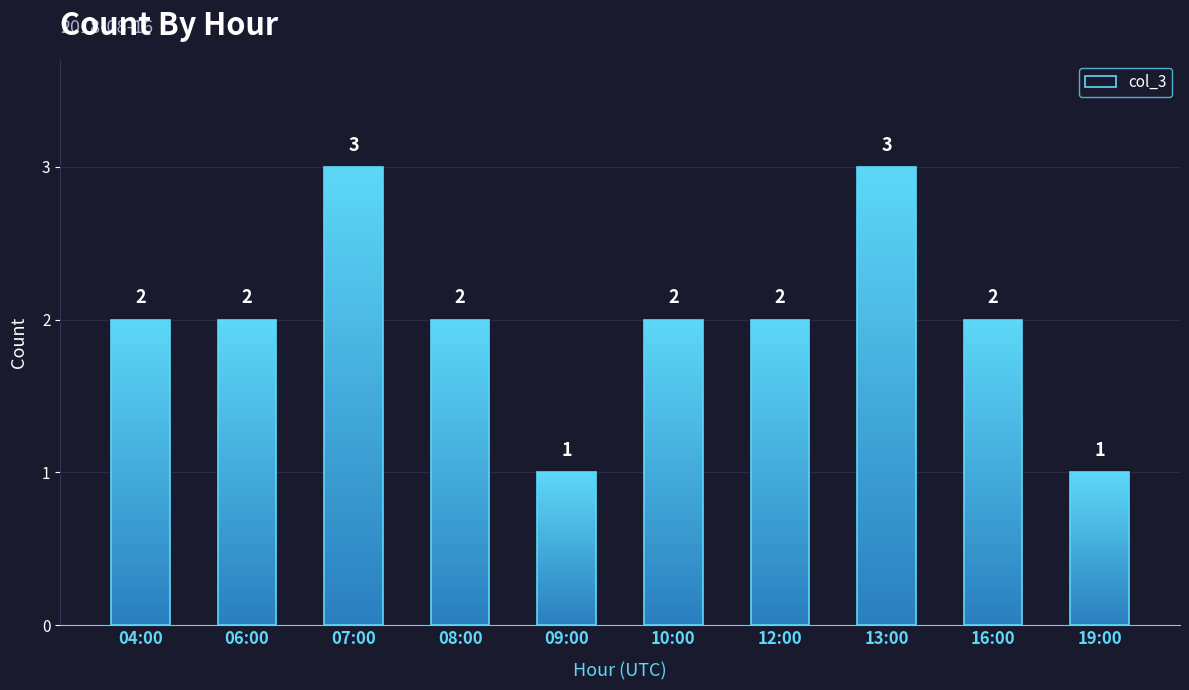

The chart shows a value of 2 at 04:00. True or false?

True